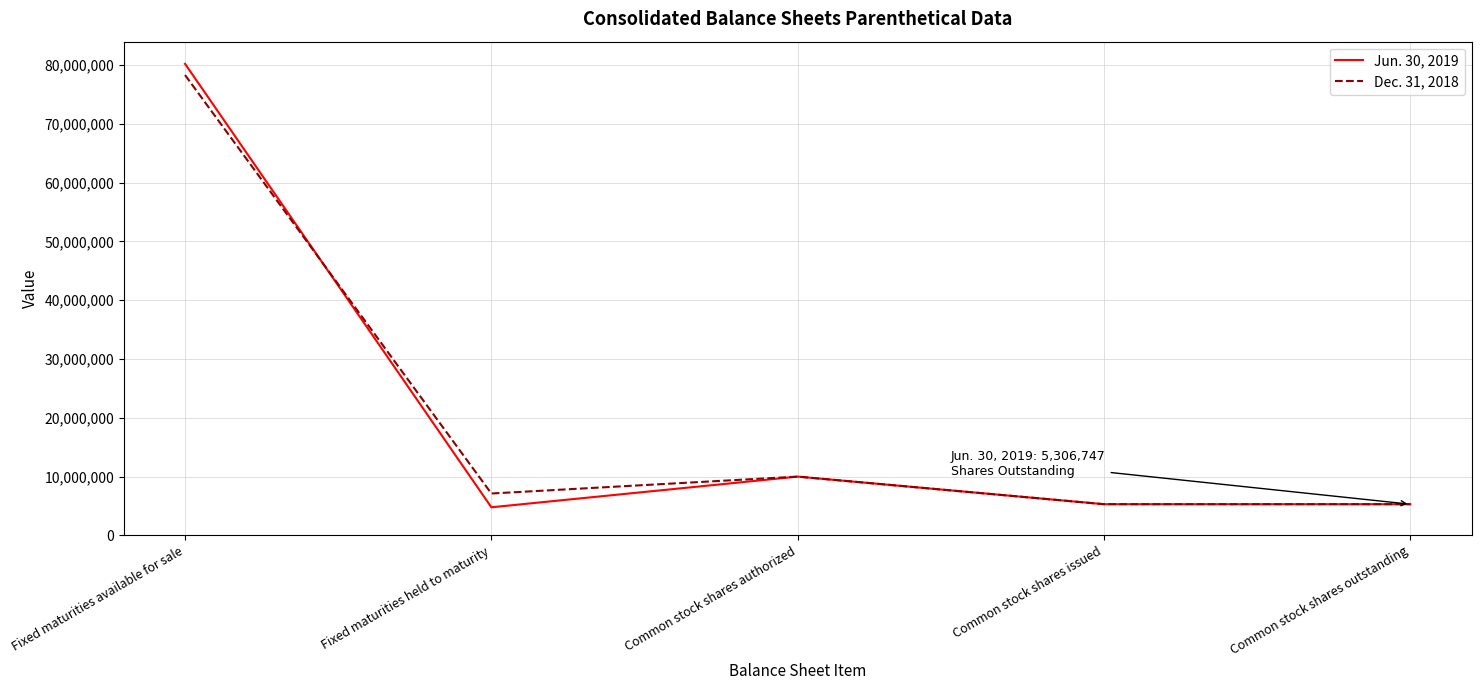

List the series in order of their peak value, highest first.

Jun. 30, 2019, Dec. 31, 2018